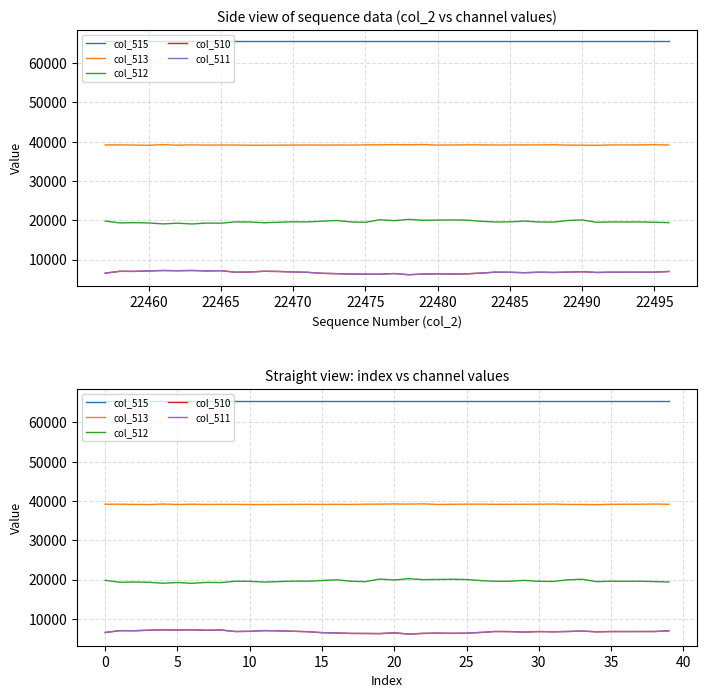

Does the chart display data point markers on the line(s)?

No